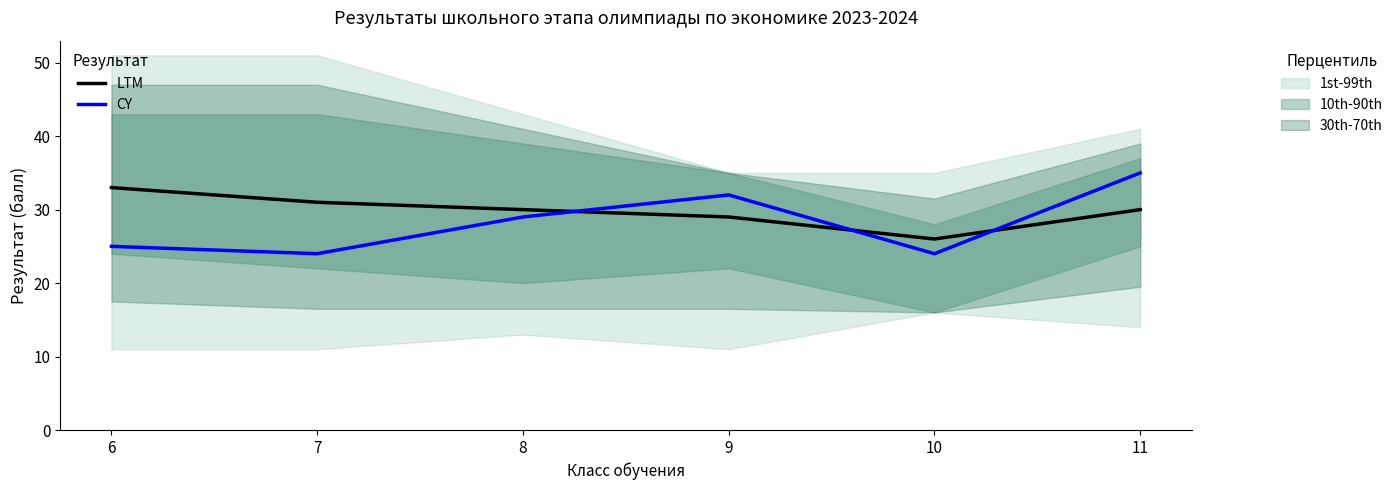

At which category does the chart reach its minimum across all series?

7